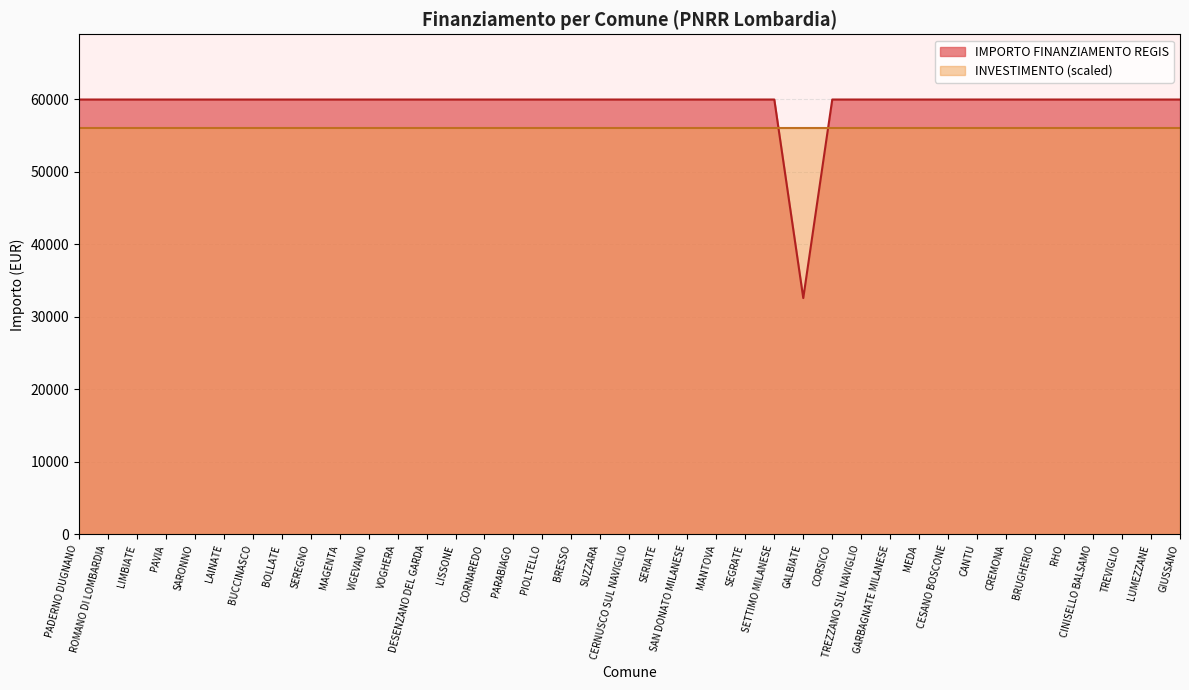

What is the label of the 38th point from the left?

LUMEZZANE